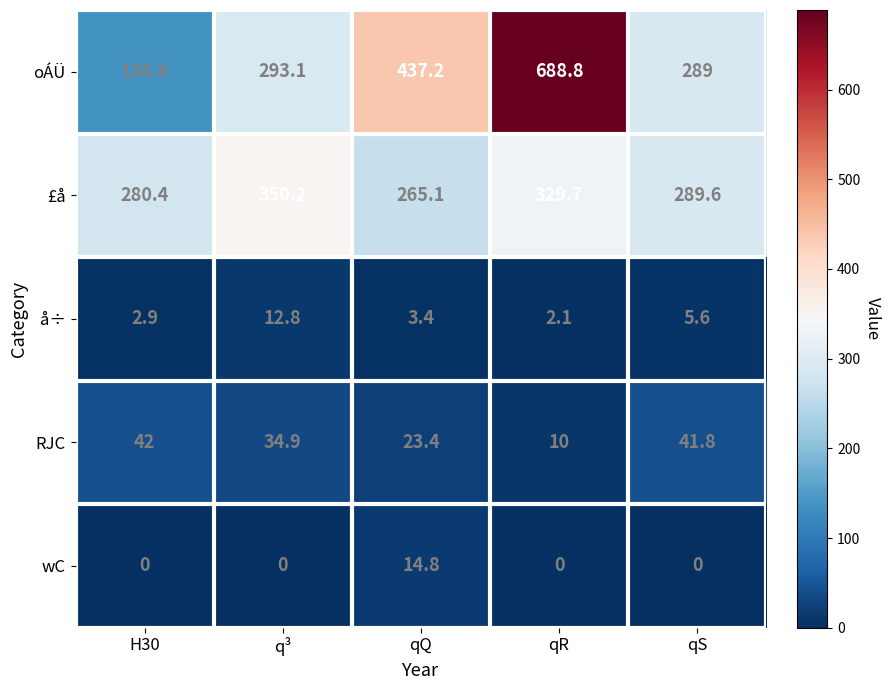

What is the minimum value for å÷?

2.1